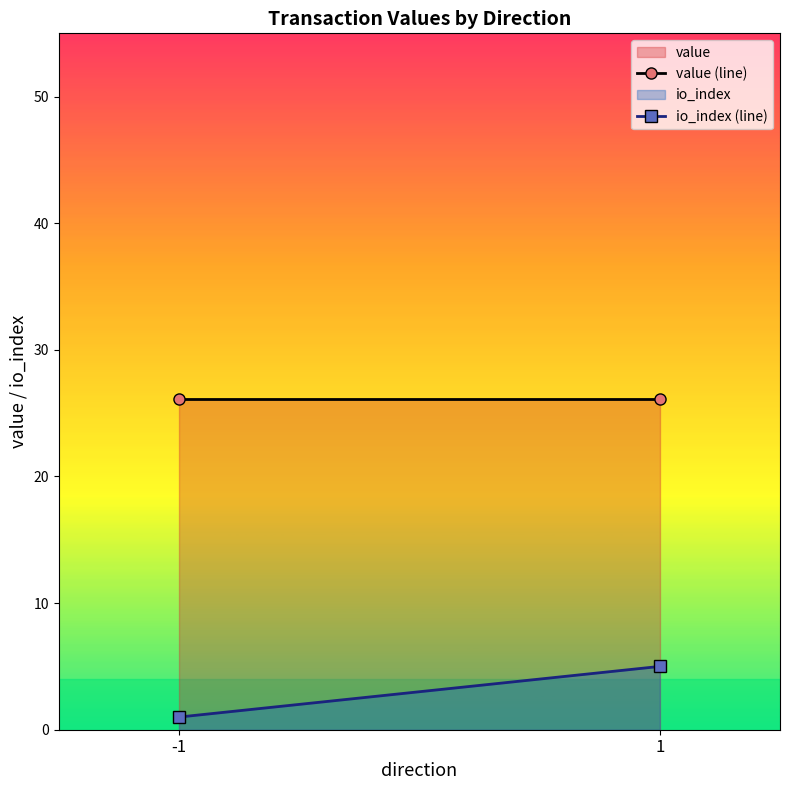

The value of value at -1 is 26.1. True or false?

True